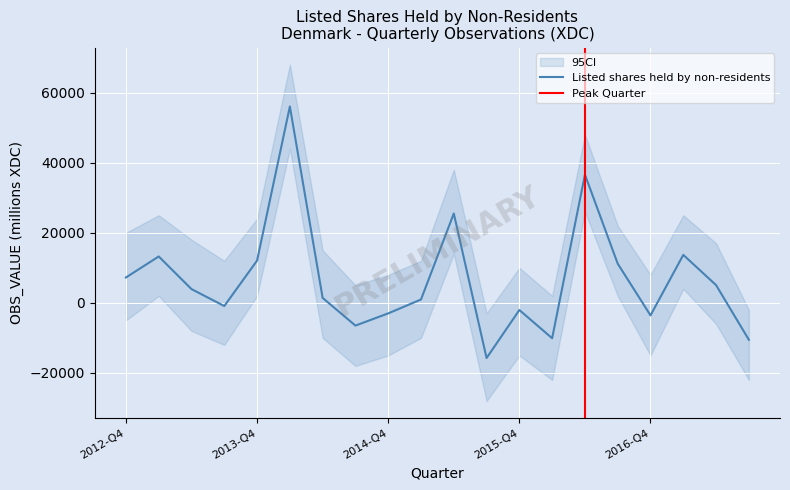

Reading right to left, list all the values displayed in this chart.

2017-Q3=-10528	2017-Q2=5066	2017-Q1=13690	2016-Q4=-3571	2016-Q3=11183	2016-Q2=36594	2016-Q1=-10094	2015-Q4=-2040	2015-Q3=-15749	2015-Q2=25500	2015-Q1=963	2014-Q4=-3003	2014-Q3=-6488	2014-Q2=1409	2014-Q1=56031	2013-Q4=12071	2013-Q3=-907	2013-Q2=3923	2013-Q1=13239	2012-Q4=7240